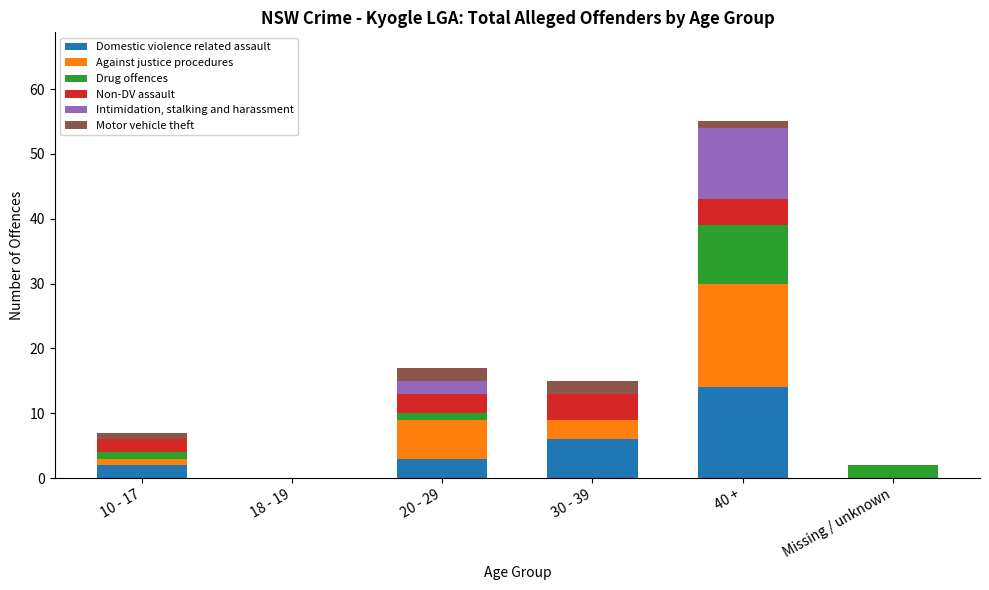

Is it true that Domestic violence related assault equals 0 at Missing / unknown?

True